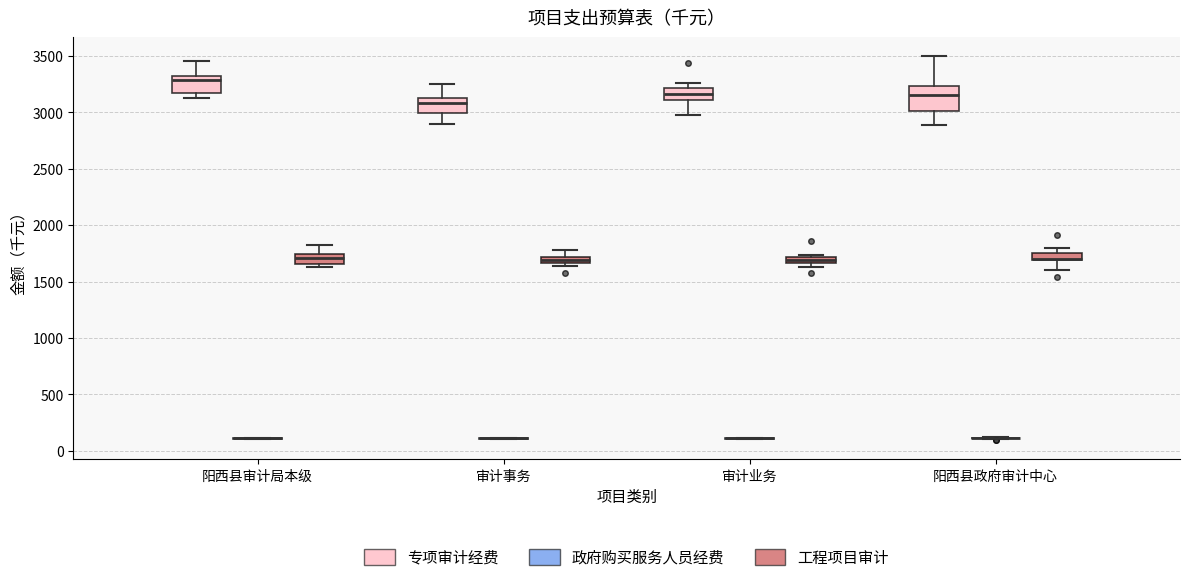

Which box is the tallest, from its lower edge to its upper edge?

阳西县政府审计中心 (专项审计经费)